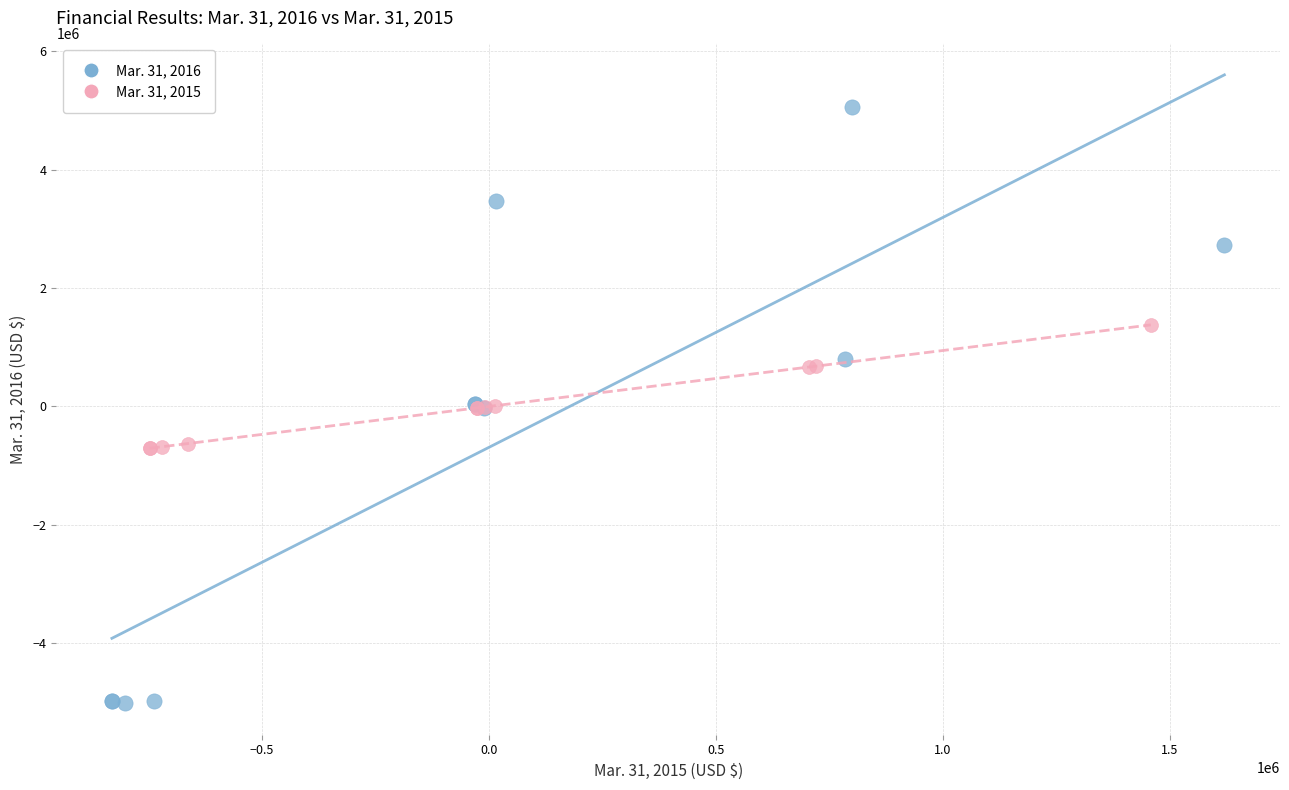

Which series contains the lowest Y value?

Mar. 31, 2016